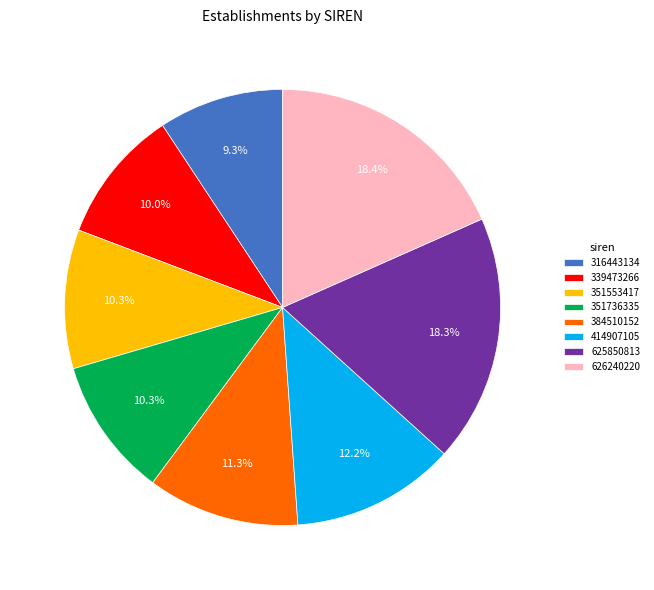

How many segments does this pie chart have?

8